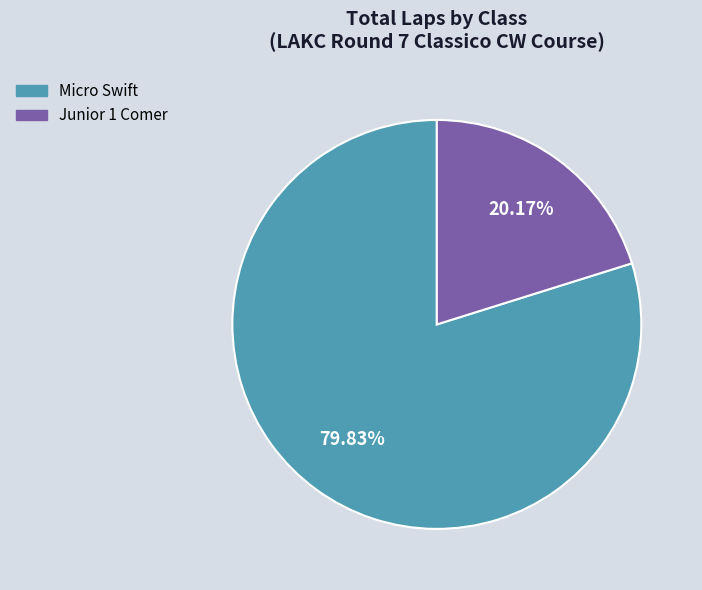

Is there any slice that represents more than half of the pie?

Yes